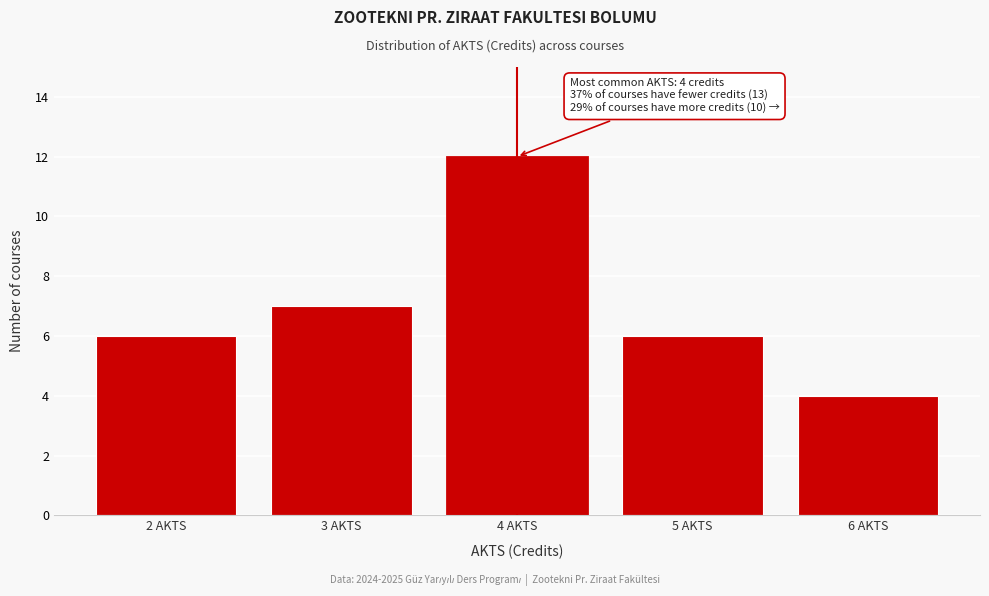

Reading left to right, transcribe all the data shown in this chart.

6	7	12	6	4